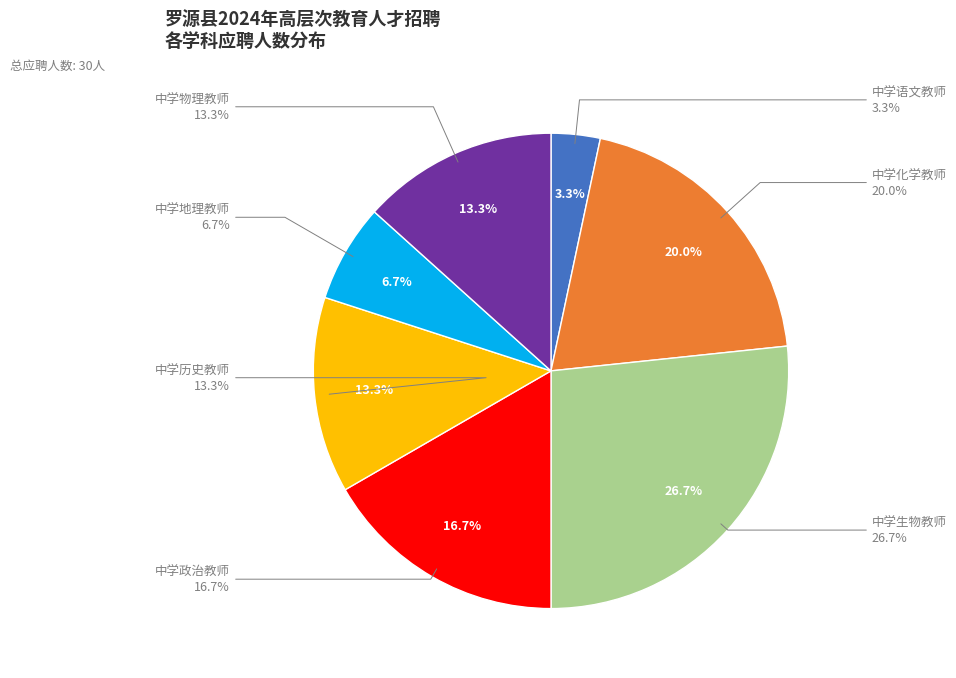

Between 中学政治教师 and 中学地理教师, which is larger?

中学政治教师